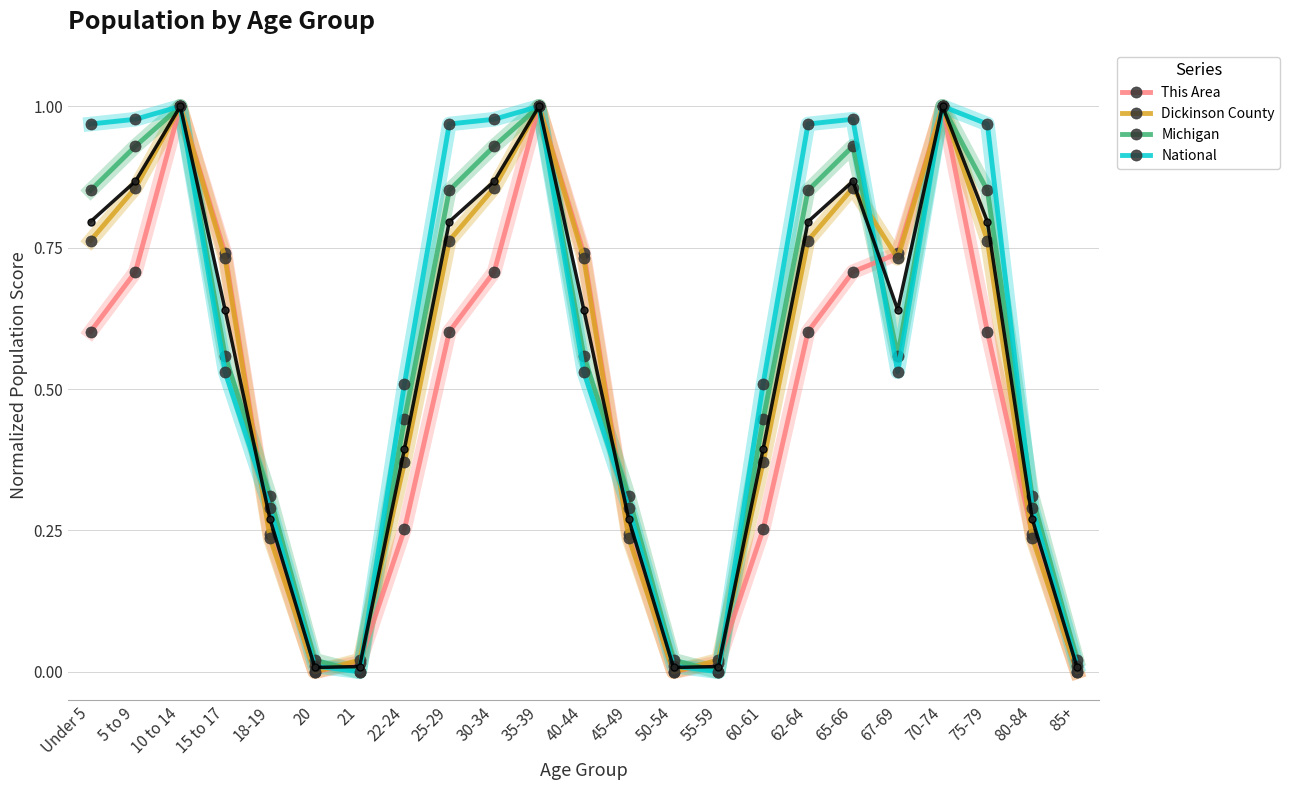

What is the difference between the second highest and minimum values in the Dickinson County series?

1.0